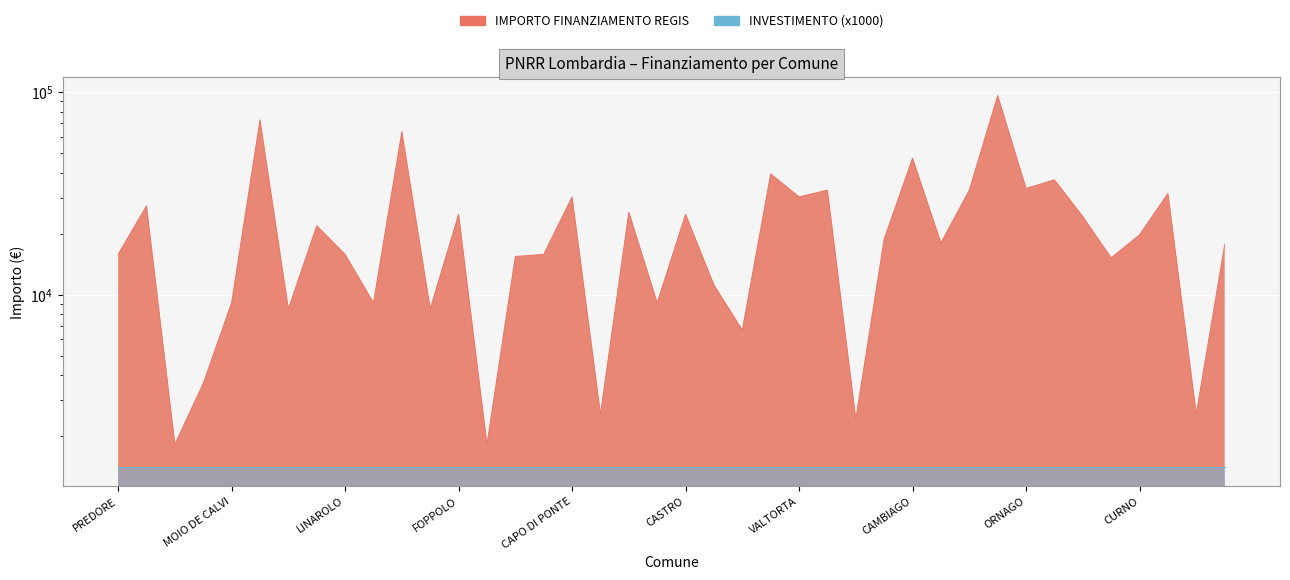

What is the average value?

23131